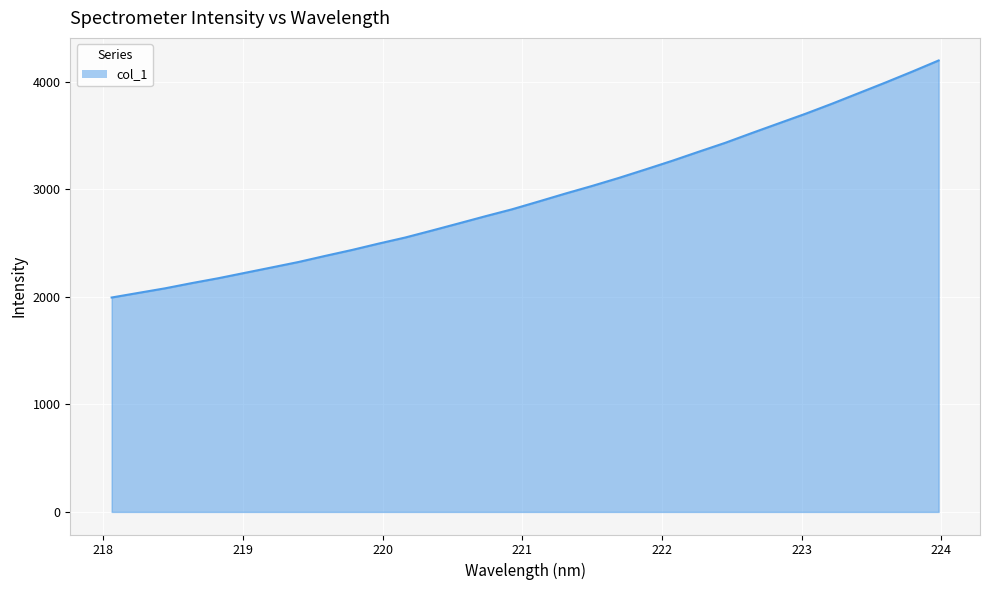

What is the minimum value shown in the chart?

1994.7